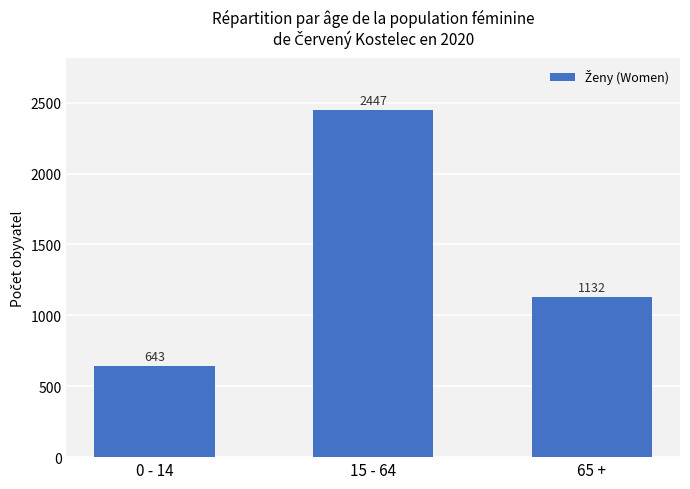

What is the ratio of the value at 65 + to the value at 15 - 64?

0.5